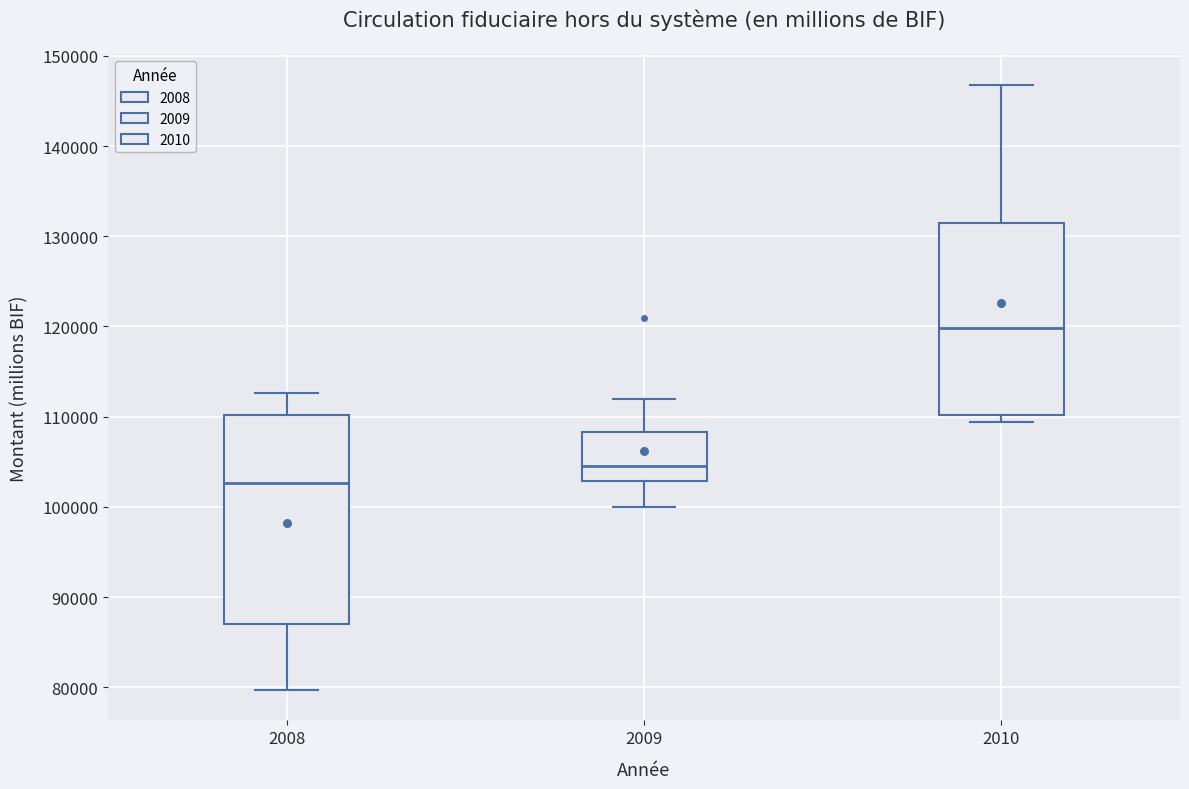

Which box's median line is the lowest?

2008